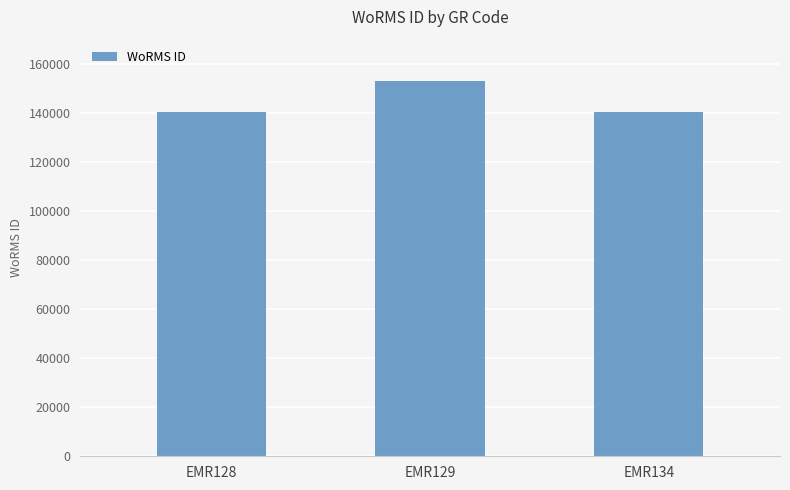

What is the greatest value displayed?

153087